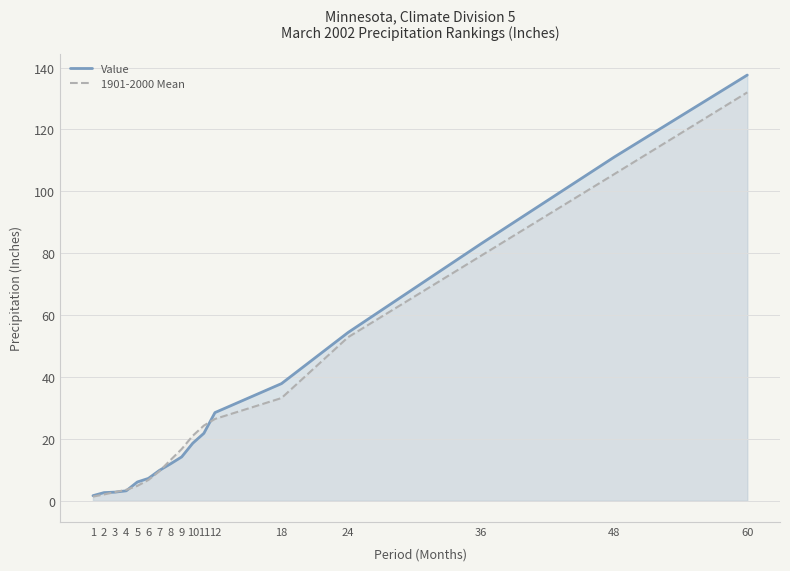

Which series has the largest range (max minus min)?

Value